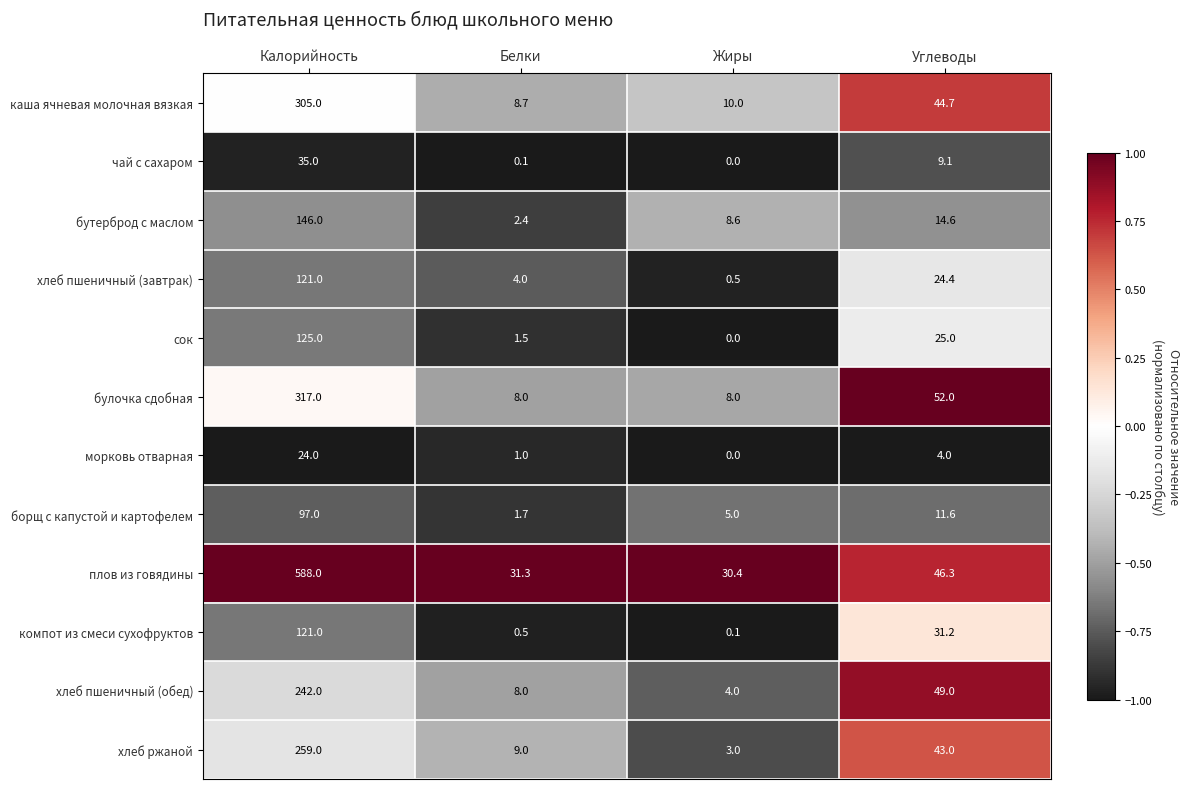

Count the number of data series in this chart.

12